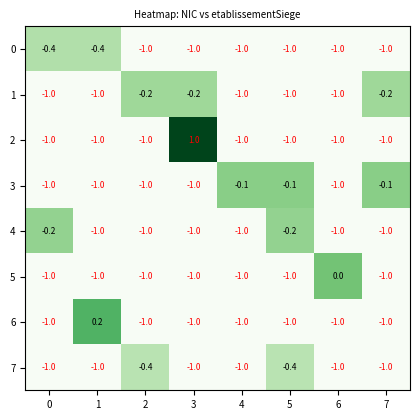

True or false: 3 has a value of -0.4 at 6.

False